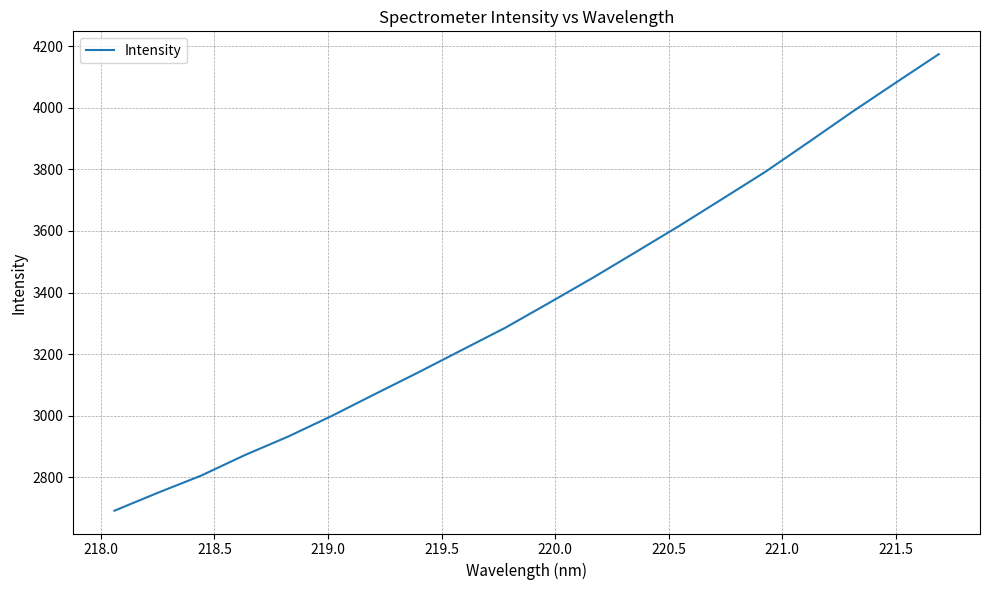

What is the greatest value displayed?

4174.5